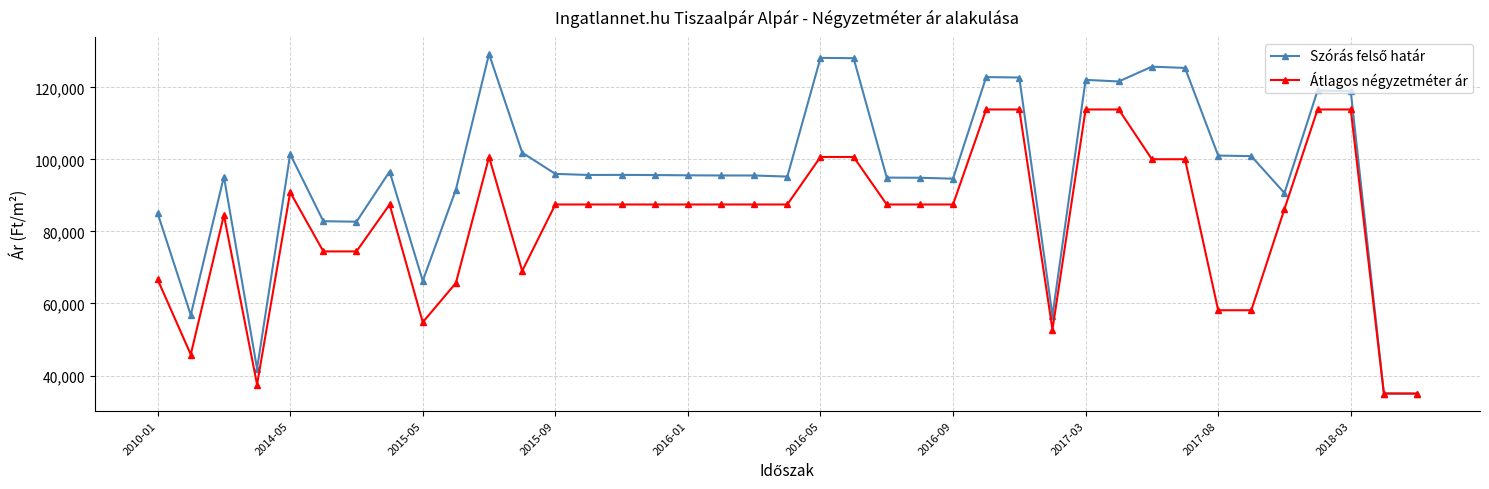

What is the maximum value shown in the chart?

129305